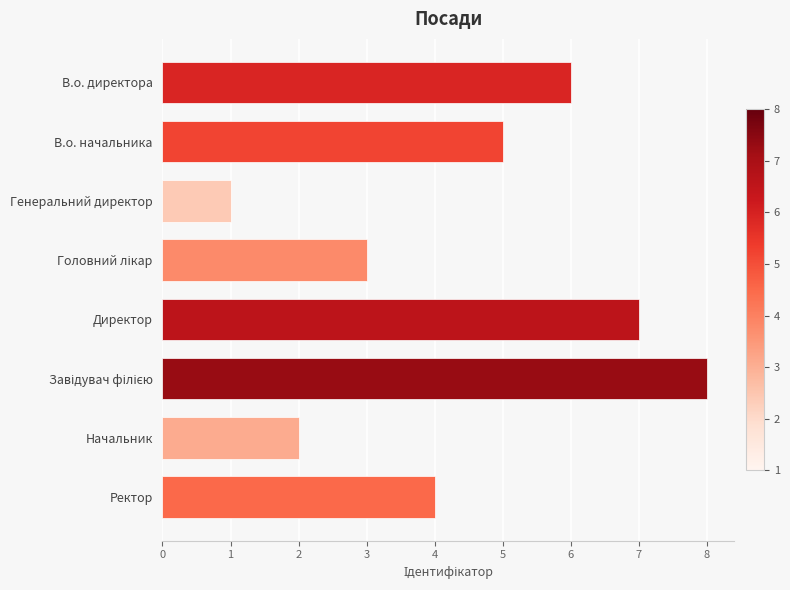

What is the label of the 8th bar from the top?

Ректор